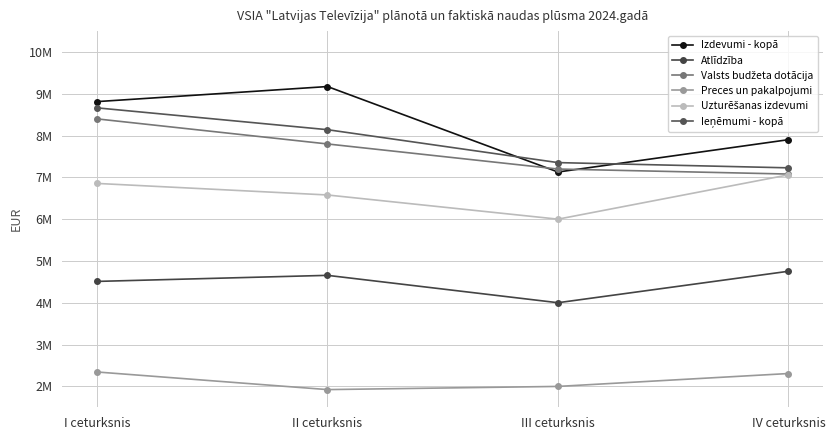

What is the difference between the Uzturēšanas izdevumi values at II ceturksnis and I ceturksnis?

276388.7